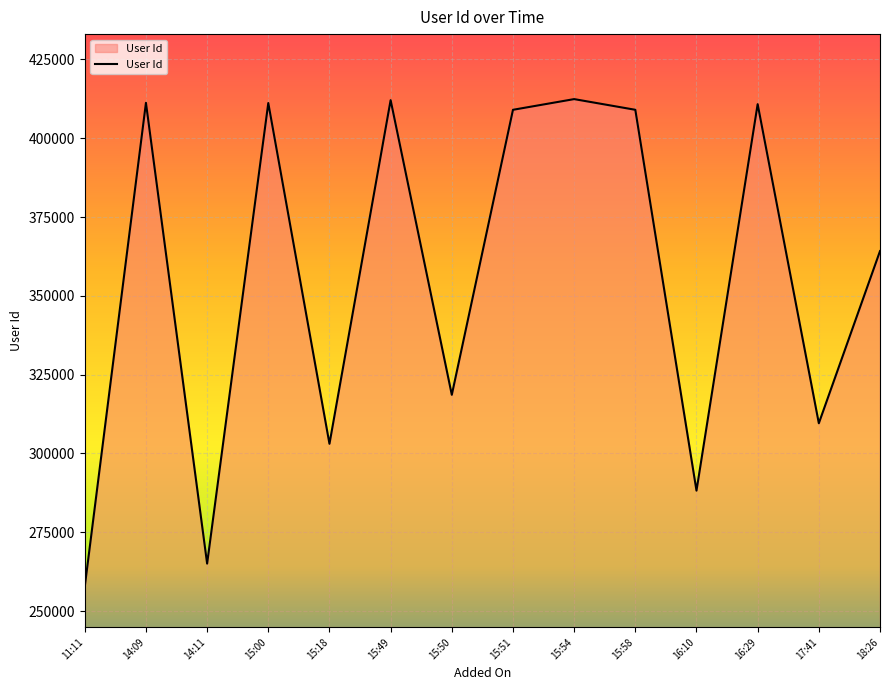

What value does the data have at 15:51?

409017